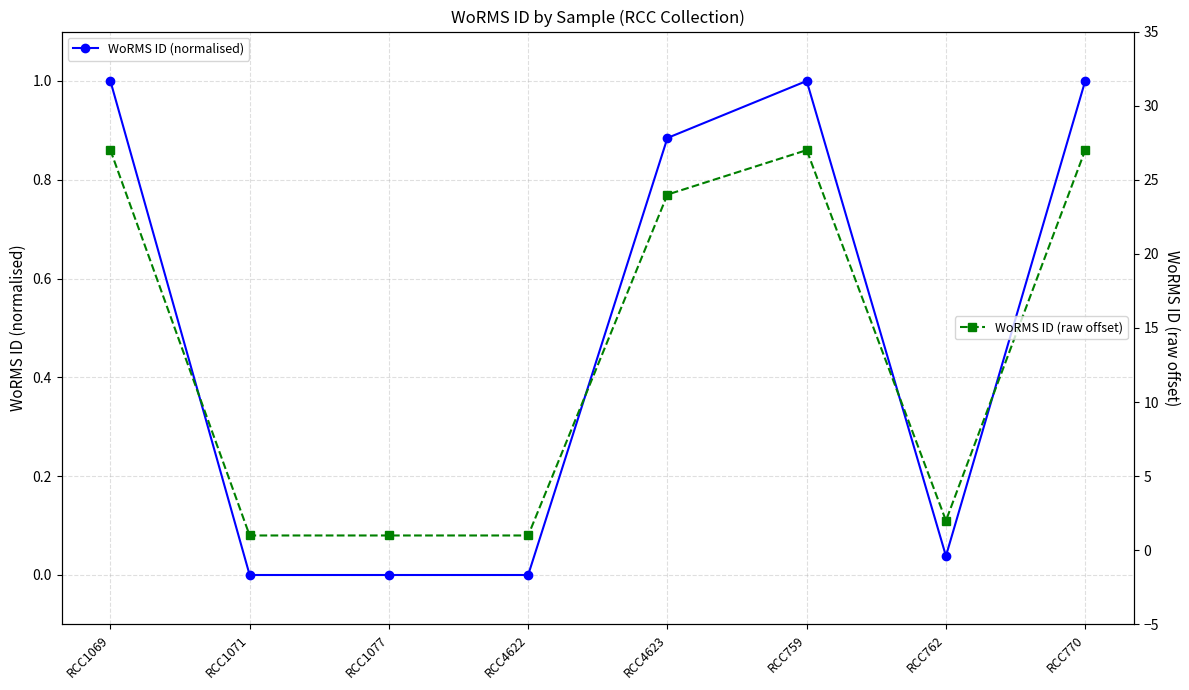

In WoRMS ID (raw offset), how many points are lower than both neighbors (excluding endpoints)?

1